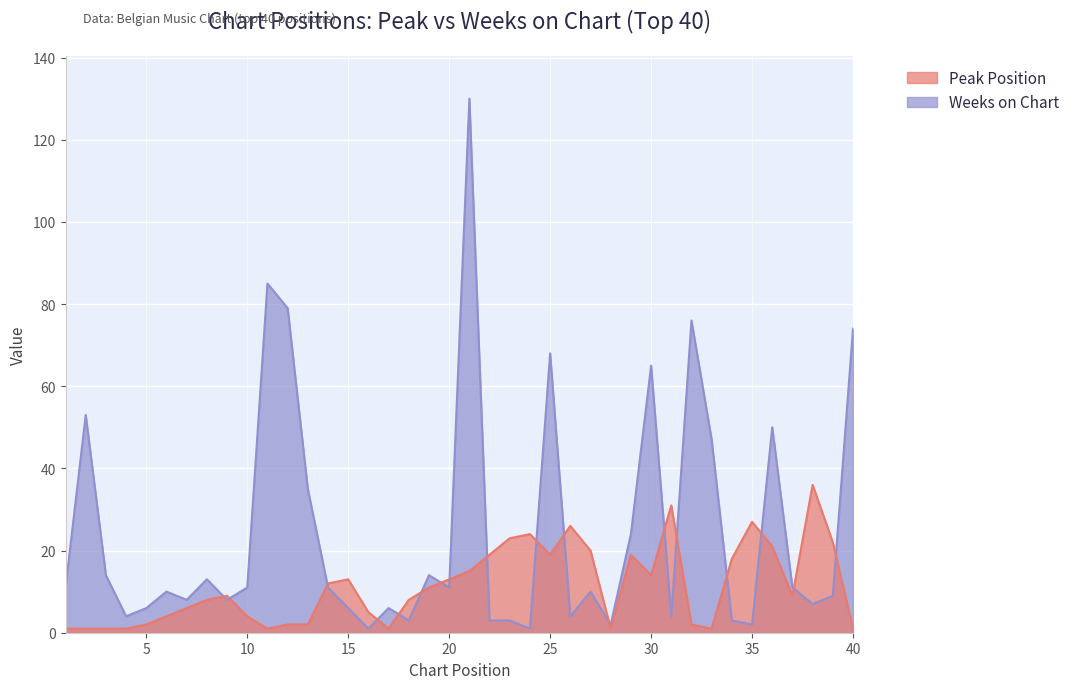

Where is Weeks on Chart nearest to the value 65?

30